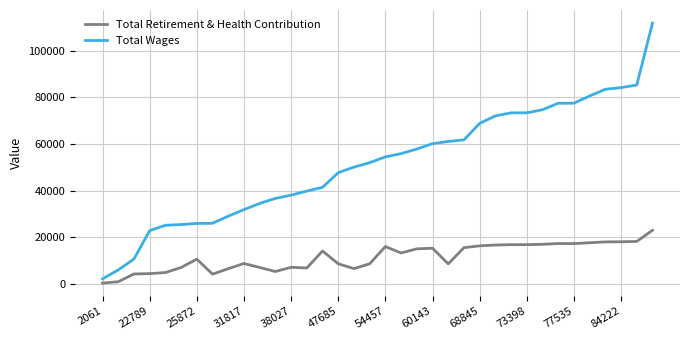

What is the average value of the Total Retirement & Health Contribution series?

11391